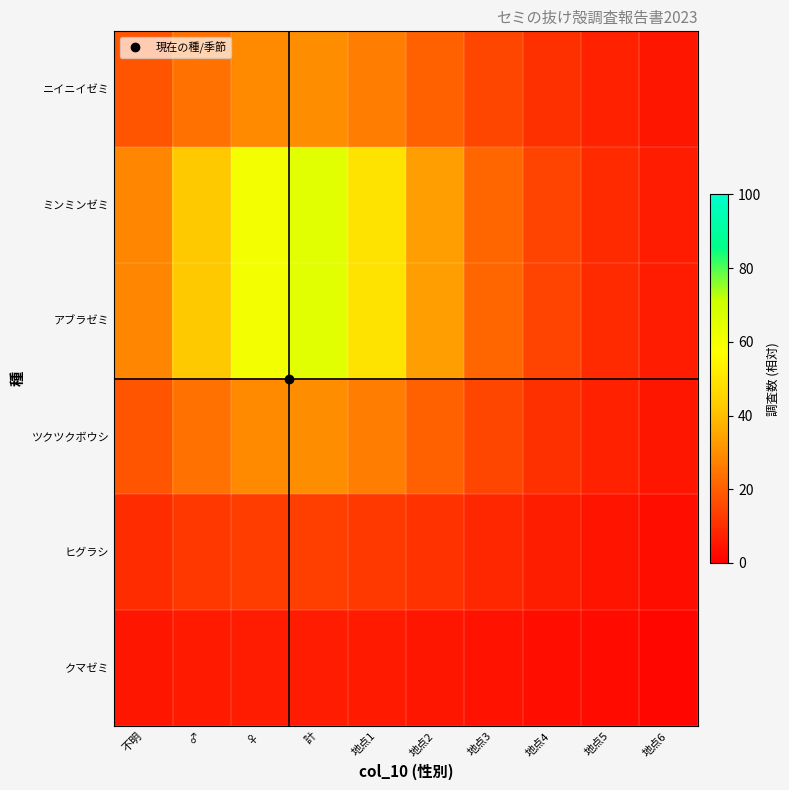

At how many categories does at least one series exceed 25?

6